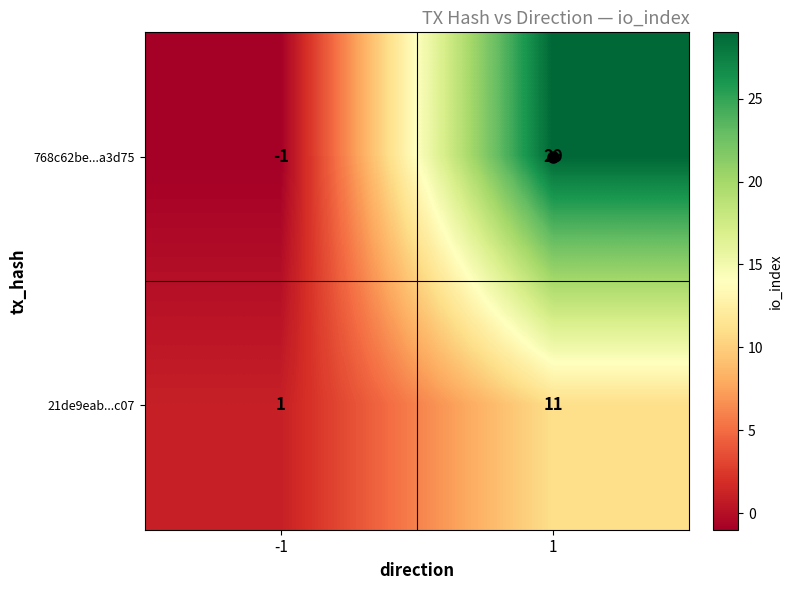

What is the maximum value shown in the chart?

29